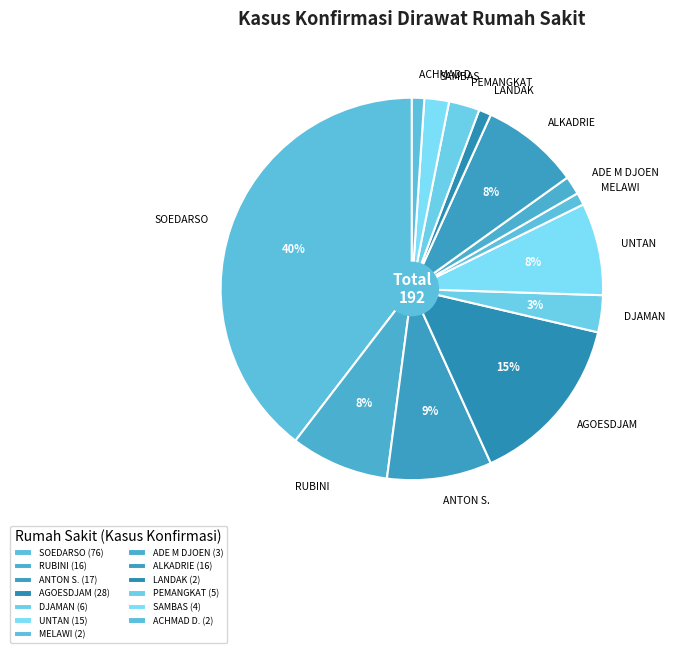

True or false: SAMBAS accounts for 2% of the total.

True